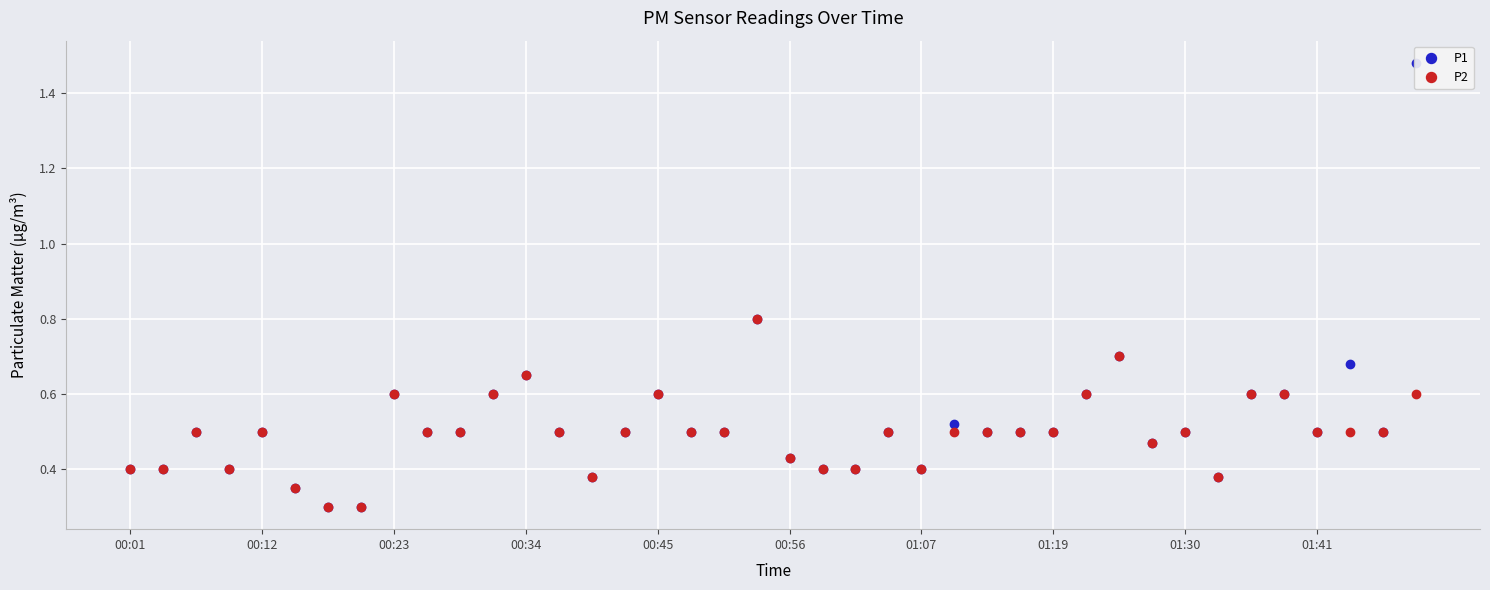

Which series has the largest total across all categories?

P1